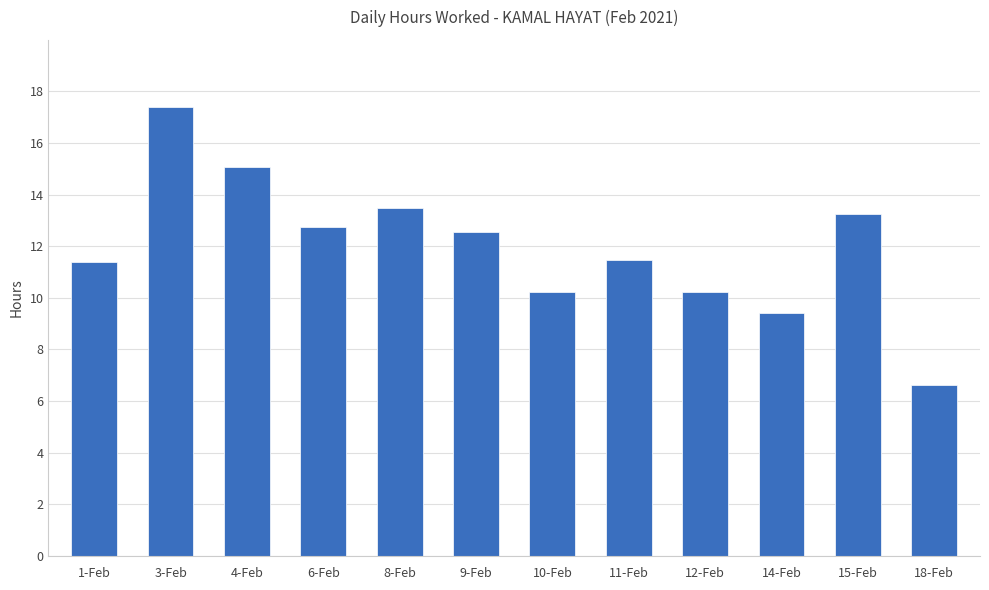

Read the value at 9-Feb.

12.5